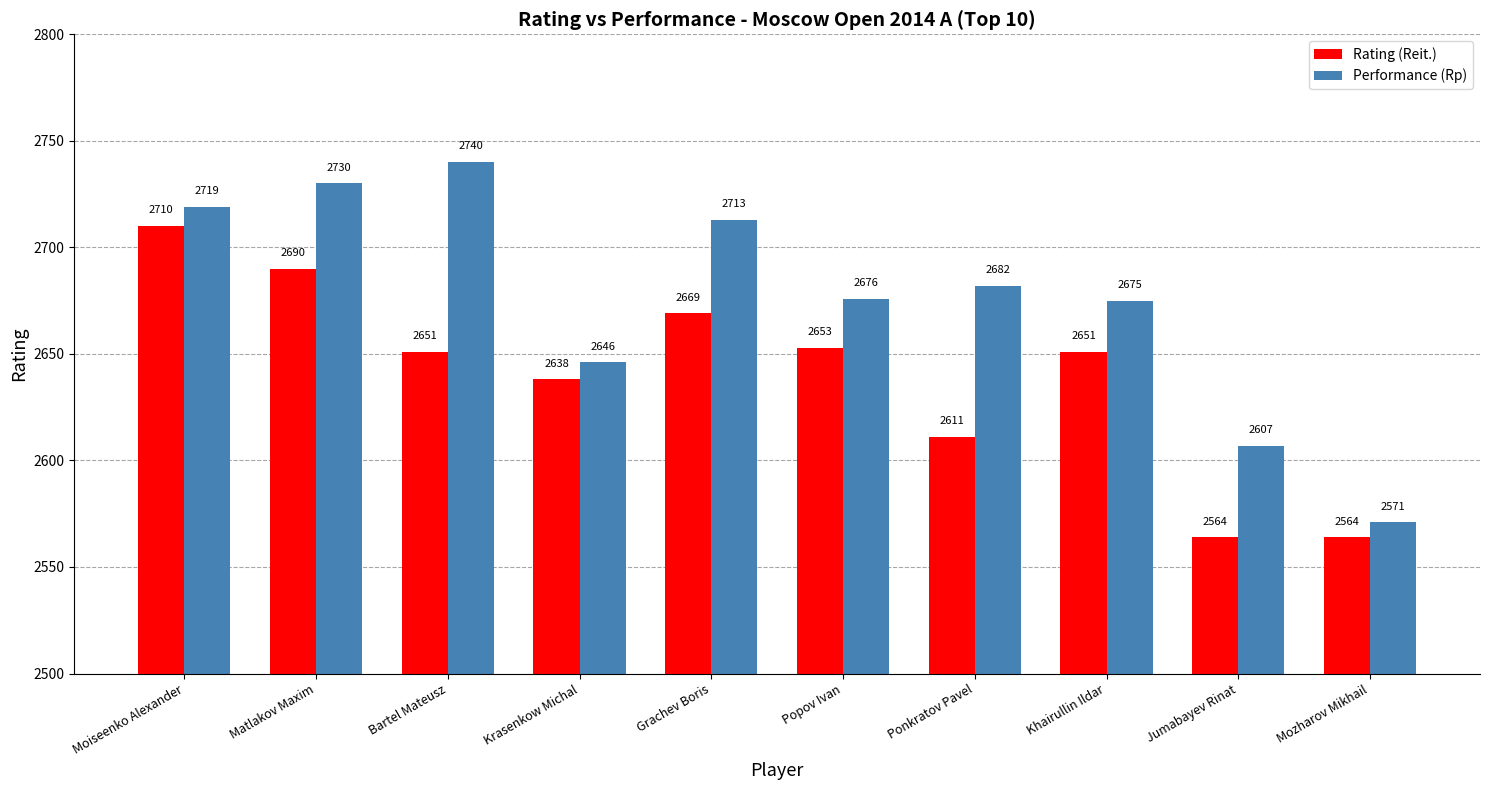

What position from the left is Matlakov Maxim?

2